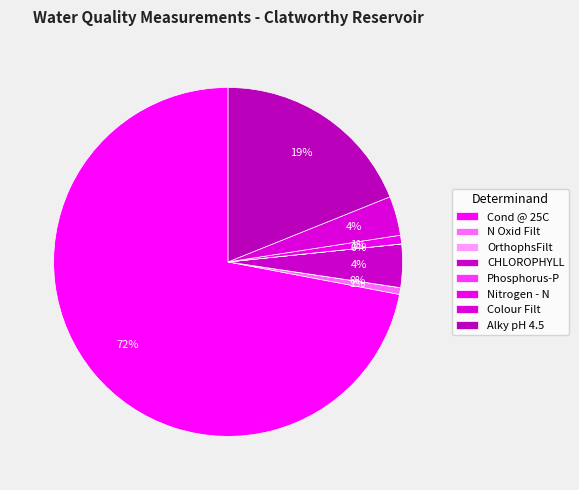

Which slice is the smallest?

OrthophsFilt